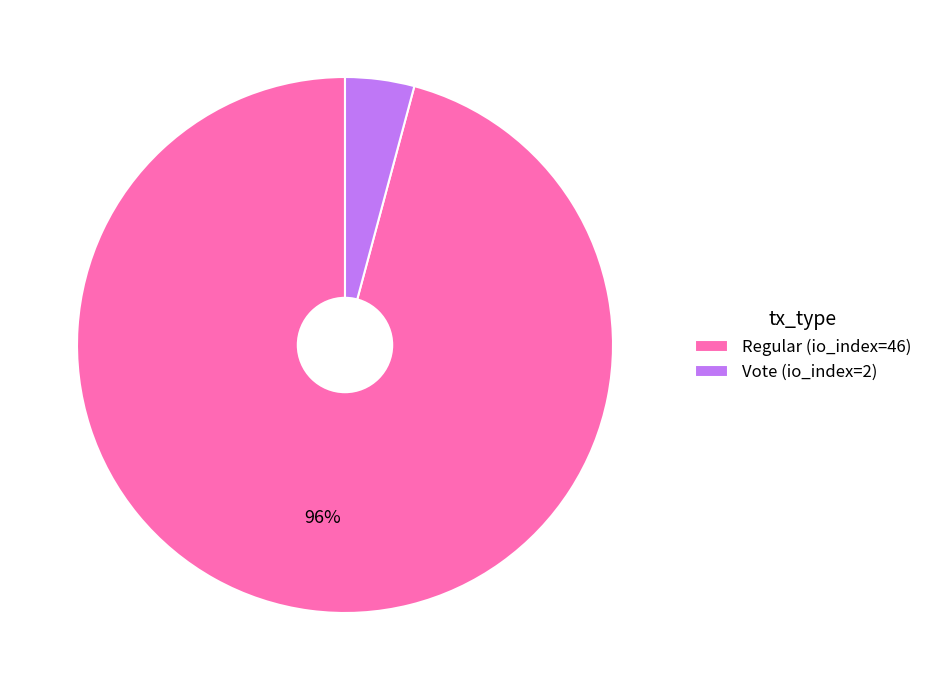

To the nearest percent, what is the difference between the largest and smallest slice percentages?

92%